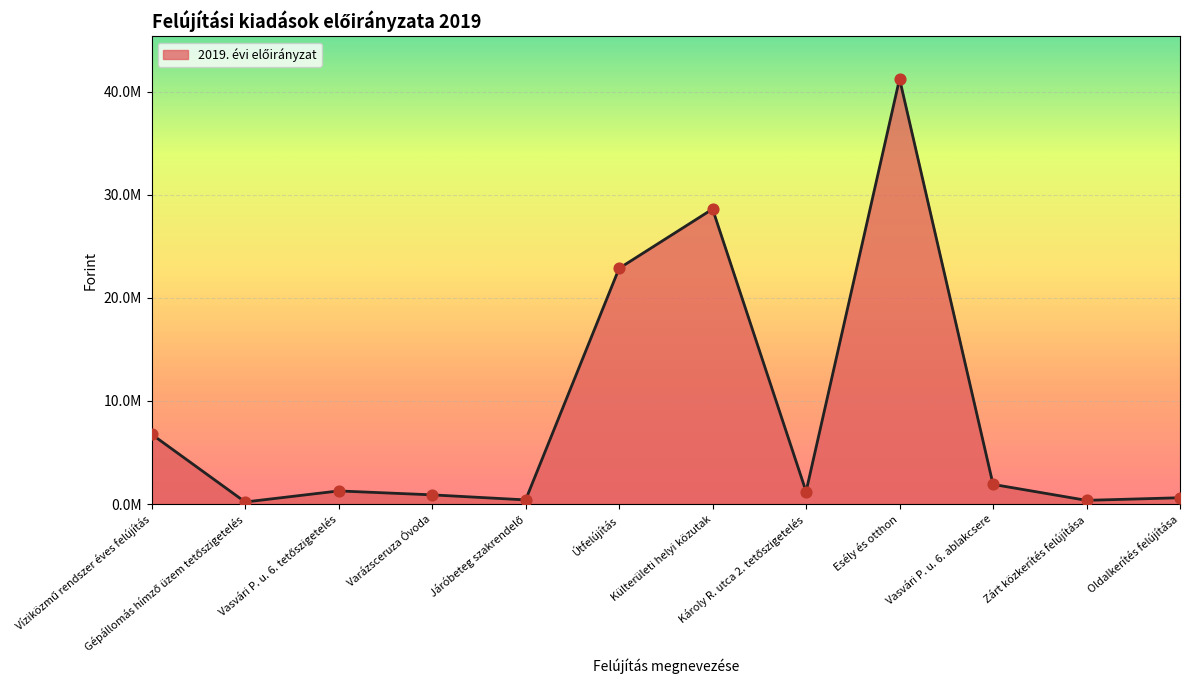

Approximately how many times larger is the value at Külterületi helyi közutak compared to Víziközmű rendszer éves felújítás?

4.2